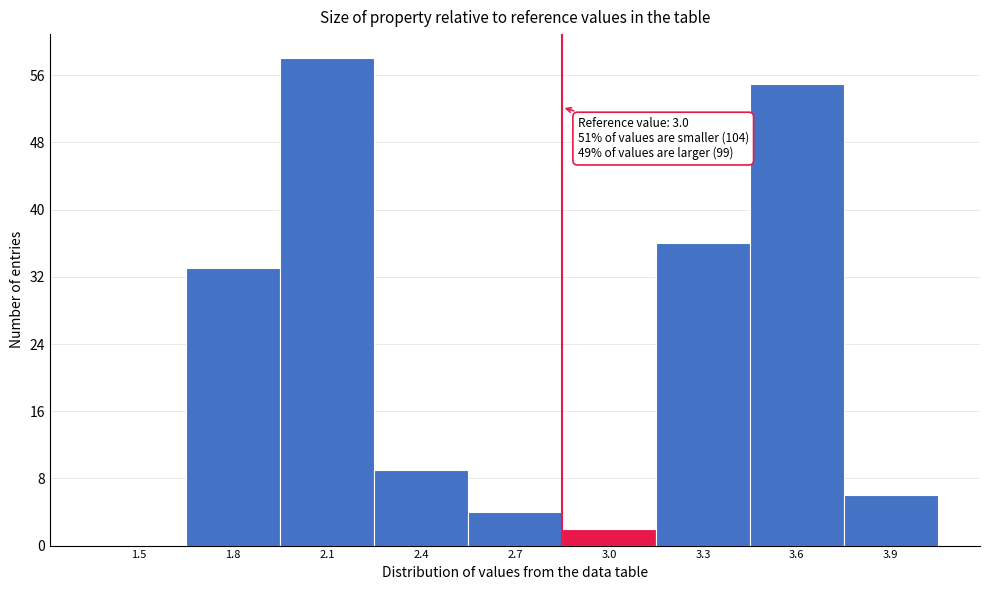

Reading left to right, what are all the values shown in this chart?

1.5=0	1.8=33	2.1=58	2.4=9	2.7=4	3.0=2	3.3=36	3.6=55	3.9=6